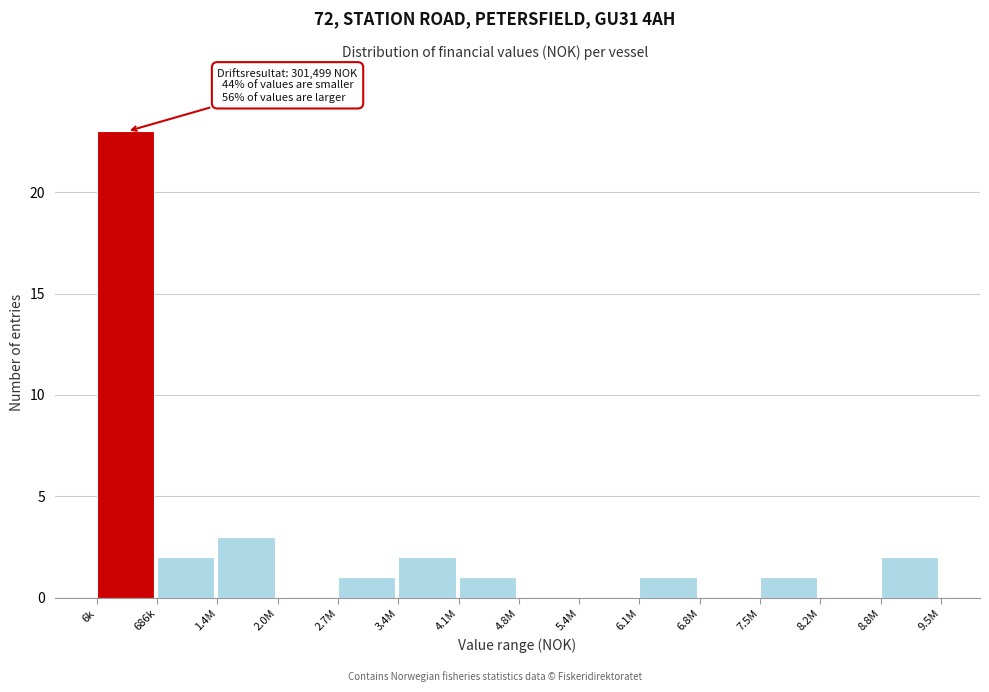

Reading left to right, transcribe all the data shown in this chart.

6k=23	686k=2	1.4M=3	2.0M=0	2.7M=1	3.4M=2	4.1M=1	4.8M=0	5.4M=0	6.1M=1	6.8M=0	7.5M=1	8.2M=0	8.8M=2